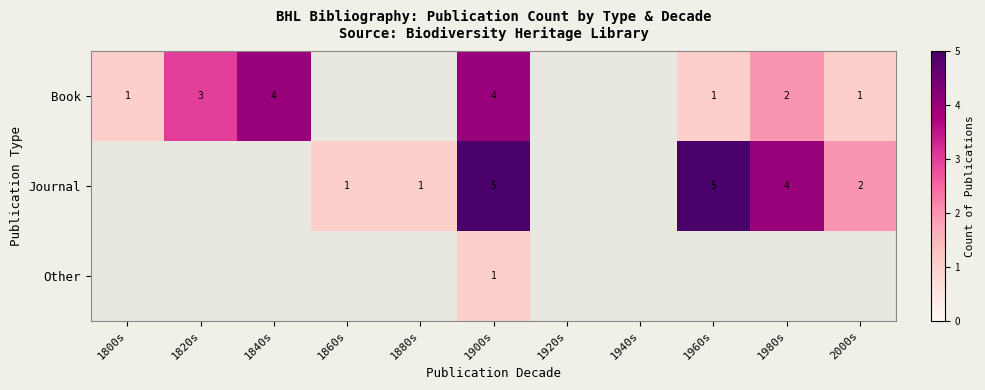

The Journal series shows 2 at 1980s. True or false?

False